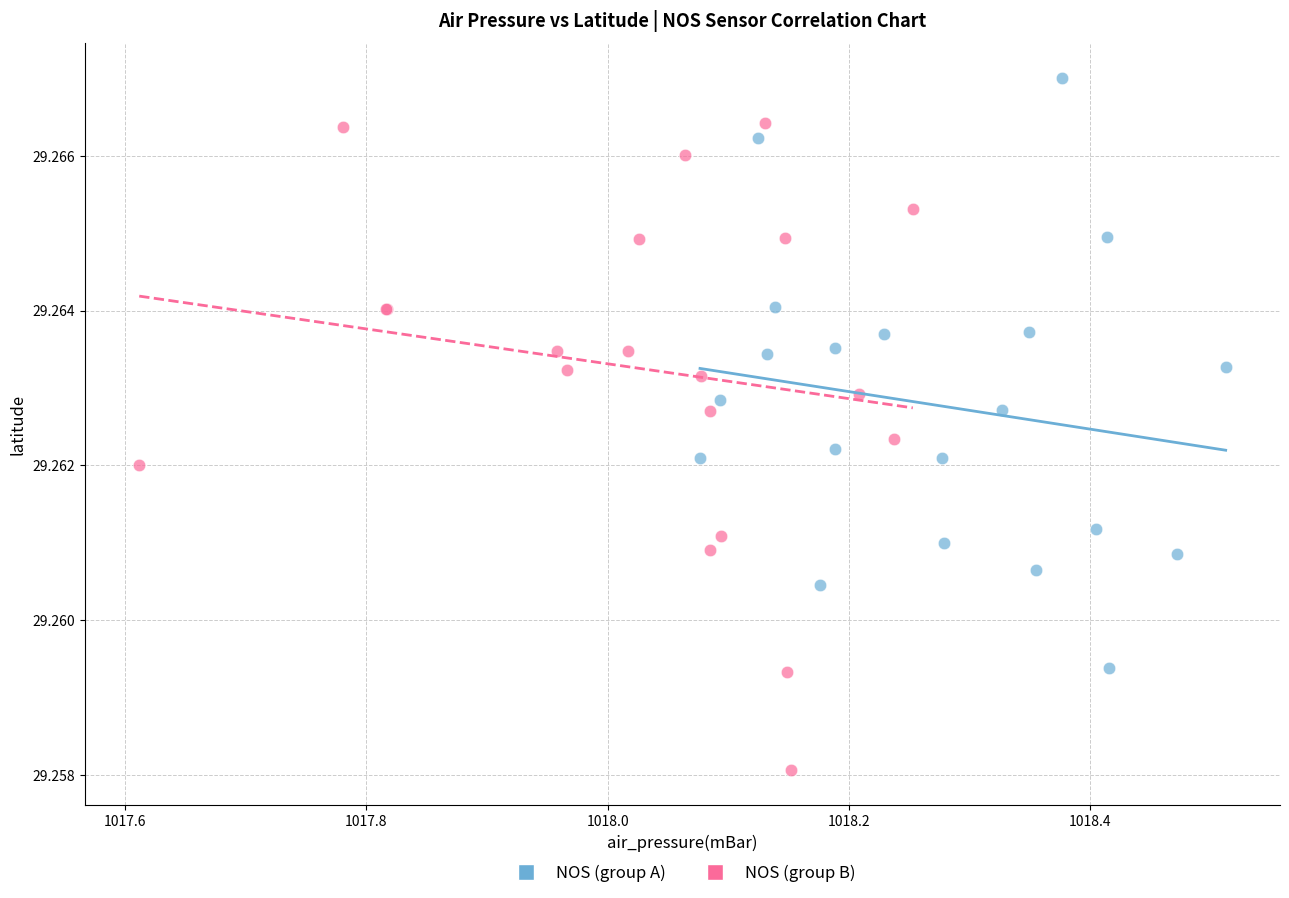

Which series has the widest spread of Y values?

NOS (group B)